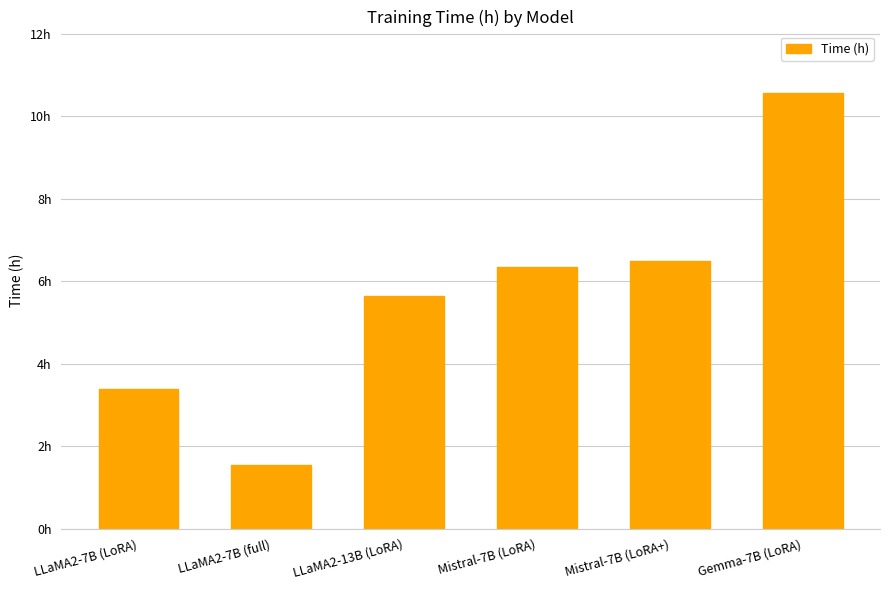

True or false: the data shows 4.1 at Mistral-7B (LoRA).

False